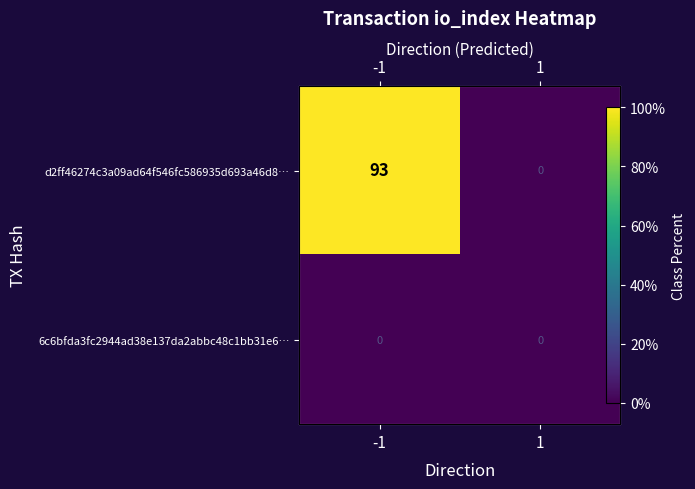

Rank the series by their maximum value, from highest to lowest.

d2ff46274c3a09ad64f546fc586935d693a46d8…, 6c6bfda3fc2944ad38e137da2abbc48c1bb31e6…